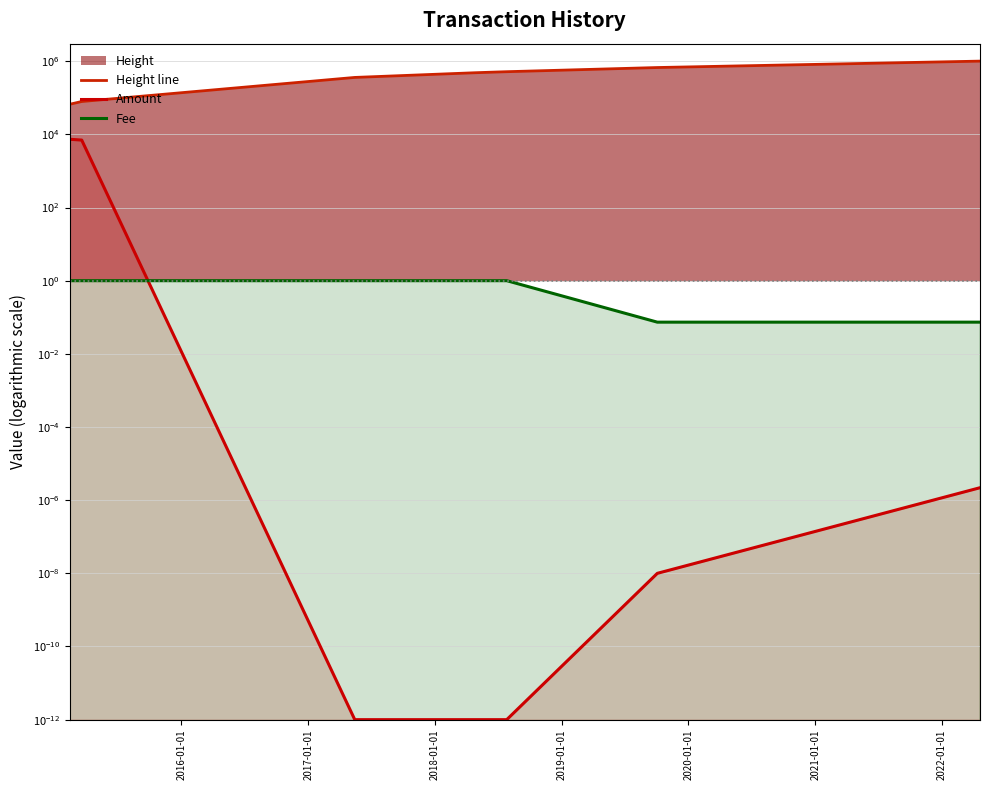

True or false: Amount has more than 0 points higher than both neighbors.

False